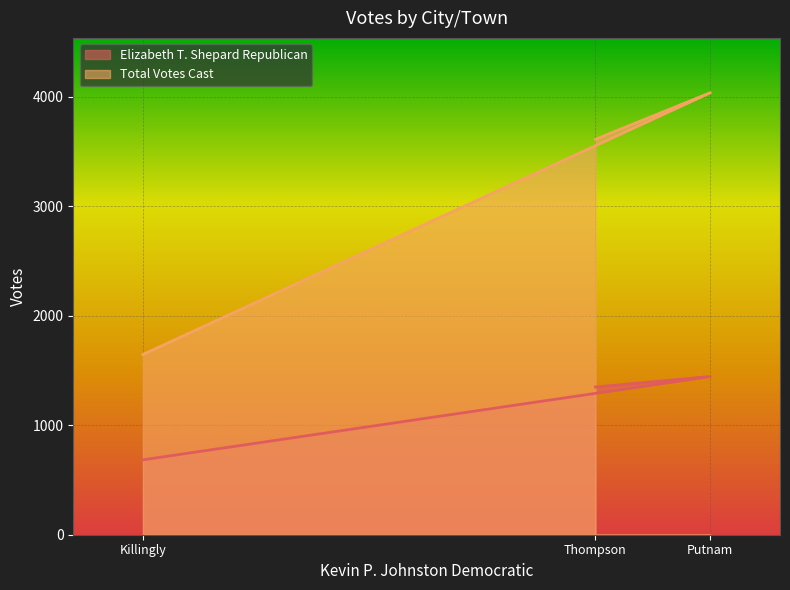

Count the Elizabeth T. Shepard Republican values in the range 684 to 1445.

3